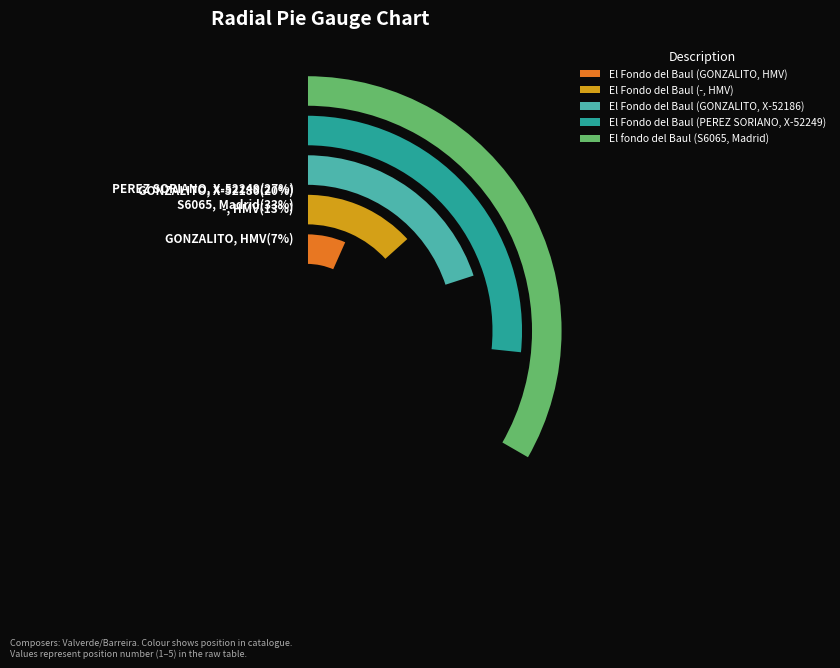

Which slice is the largest?

El fondo del Baul (S6065, Madrid)